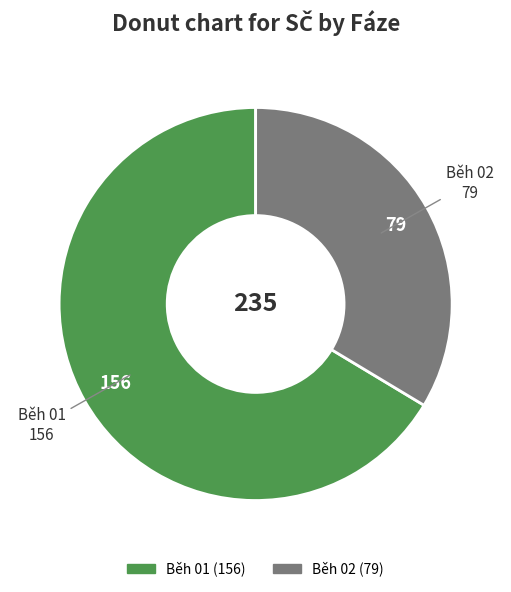

Is there any slice that represents more than half of the pie?

Yes